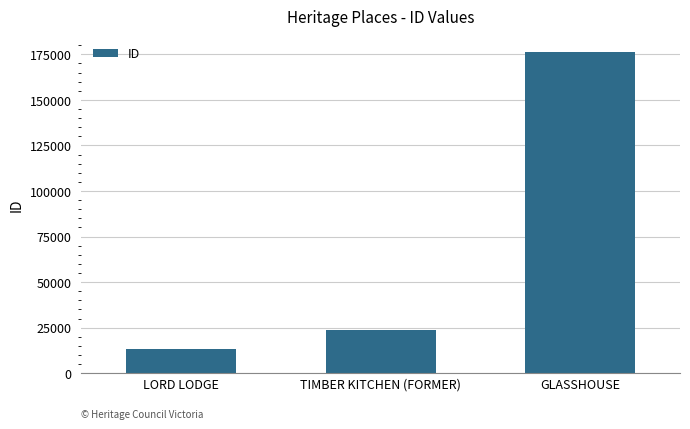

Rank the categories by value from highest to lowest.

GLASSHOUSE, TIMBER KITCHEN (FORMER), LORD LODGE